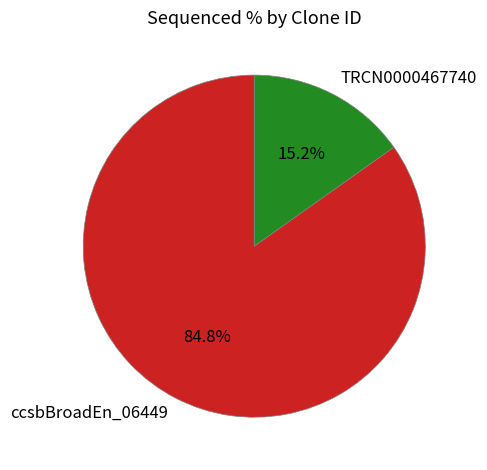

What percentage do TRCN0000467740 and ccsbBroadEn_06449 together represent?

100.0%